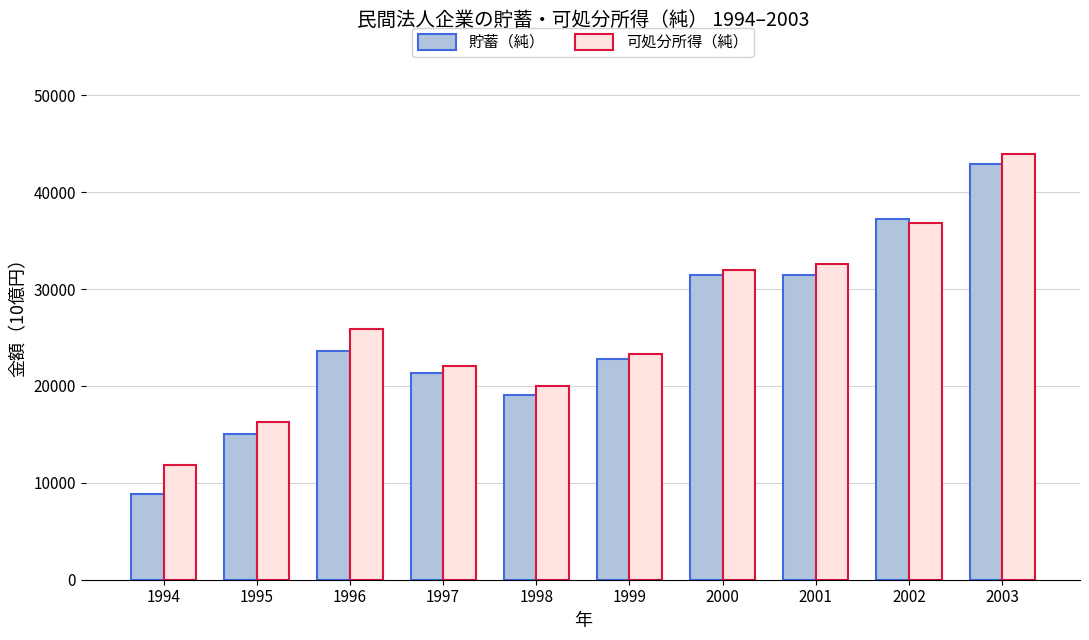

What is the difference between the maximum and minimum values in the 可処分所得（純） series?

32046.1